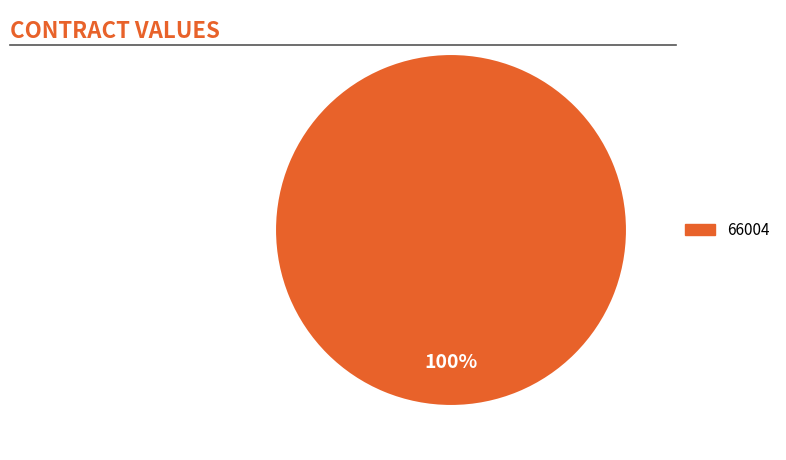

Is there any slice that represents more than half of the pie?

Yes